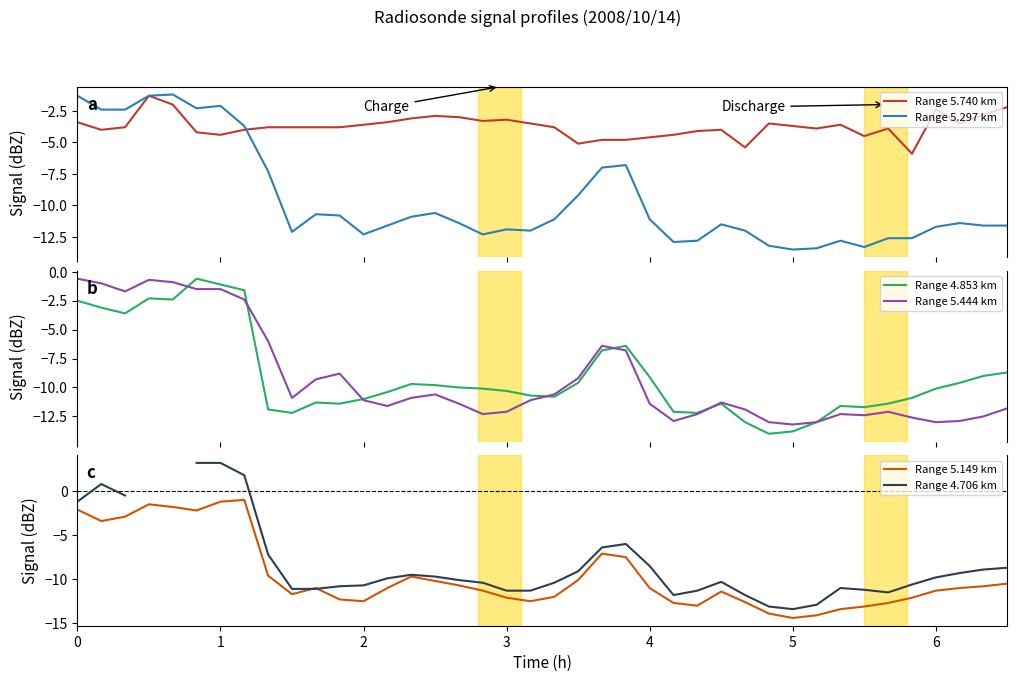

Rank the series by their maximum value, from lowest to highest.

Range 5.740 km, Range 5.297 km, Range 5.149 km, Range 4.853 km, Range 5.444 km, Range 4.706 km